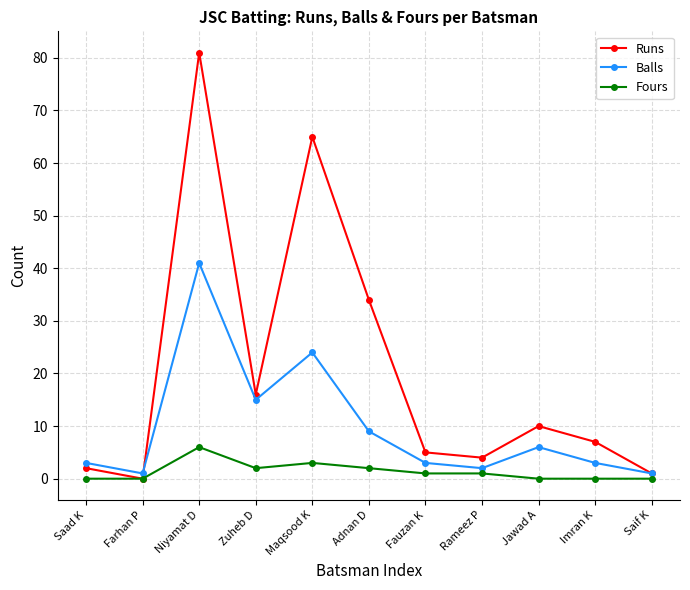

What position from the left is Saif K?

11